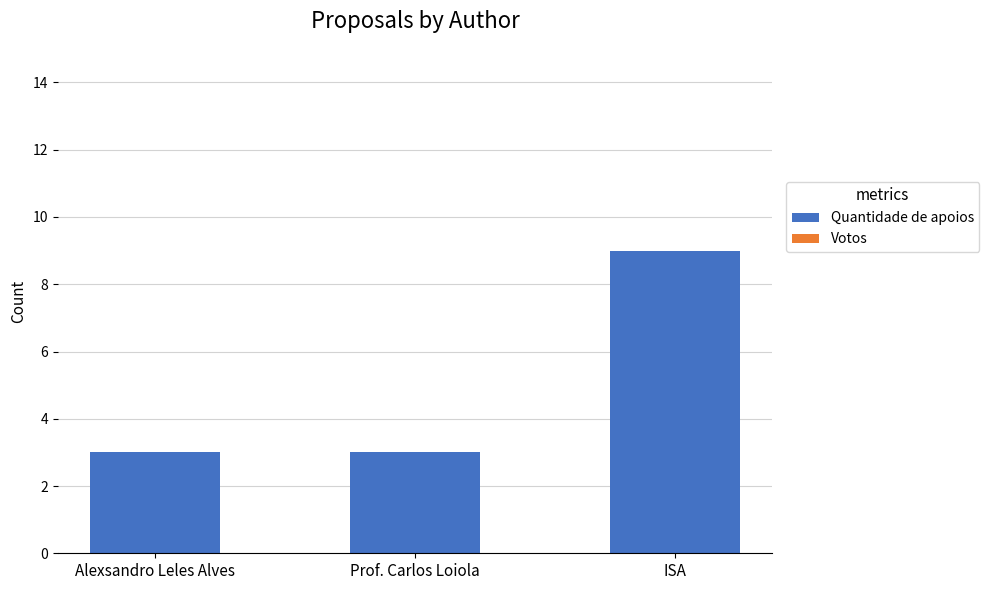

What is the smallest value displayed?

3